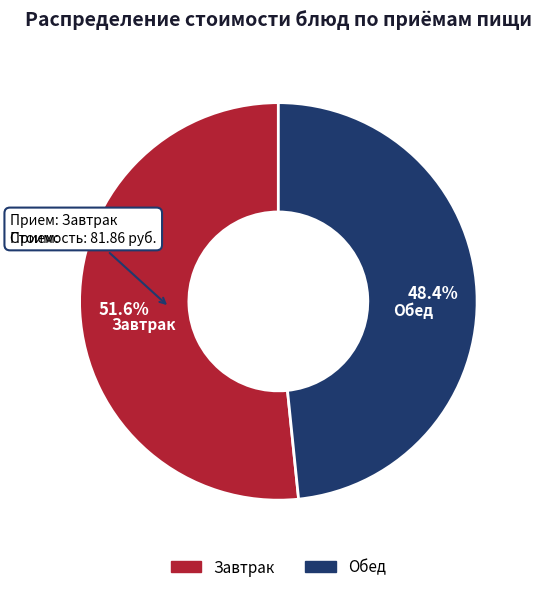

How many segments does this pie chart have?

2